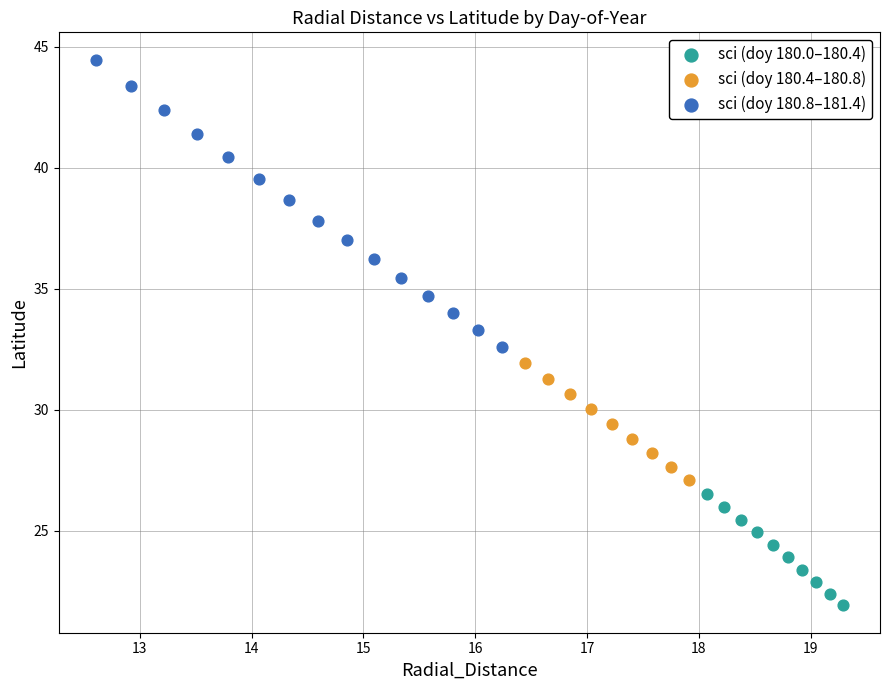

Which series reaches the minimum Y coordinate?

sci (doy 180.0–180.4)